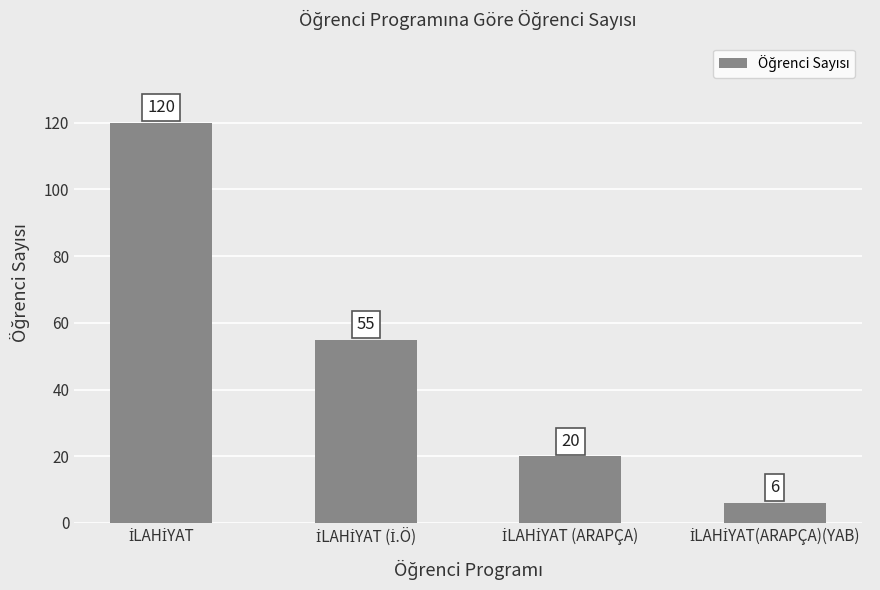

What is the value of the 2nd bar from the left?

55